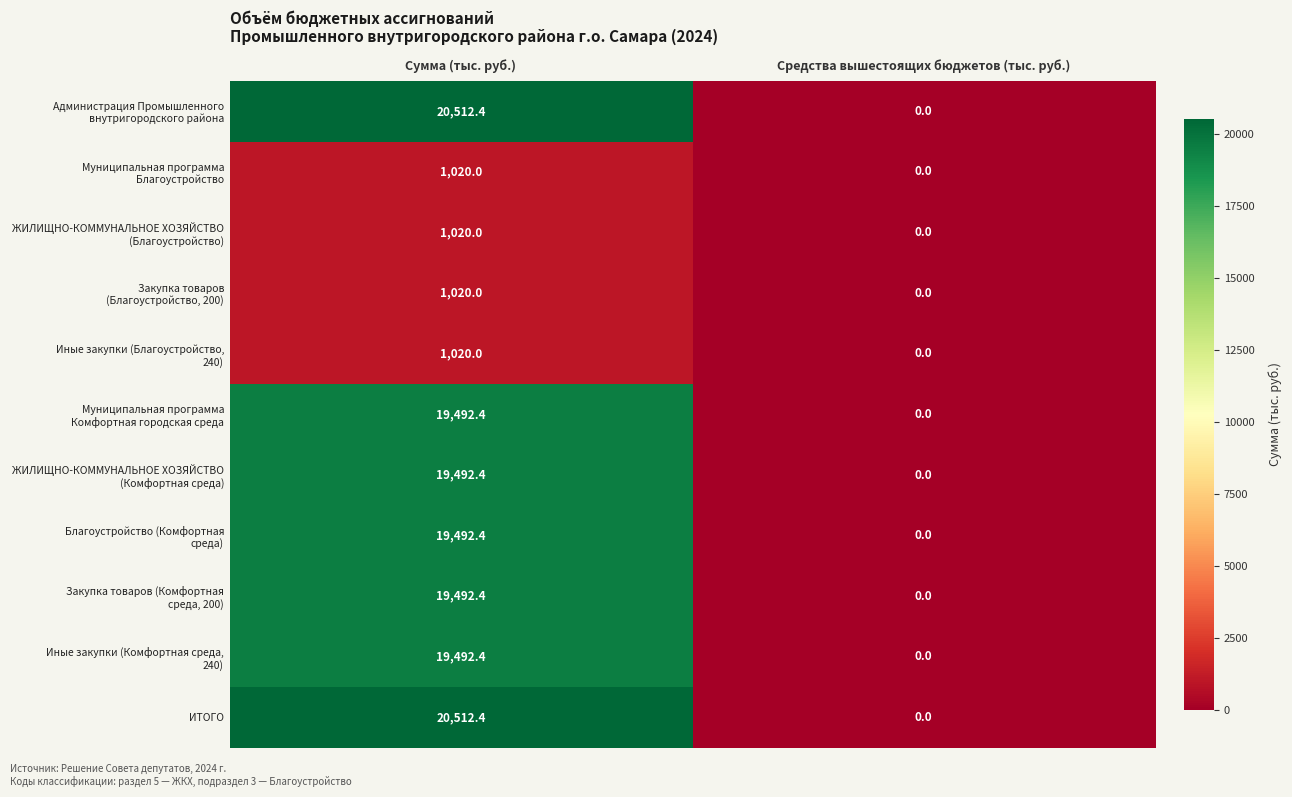

How many data points does each series have?

2